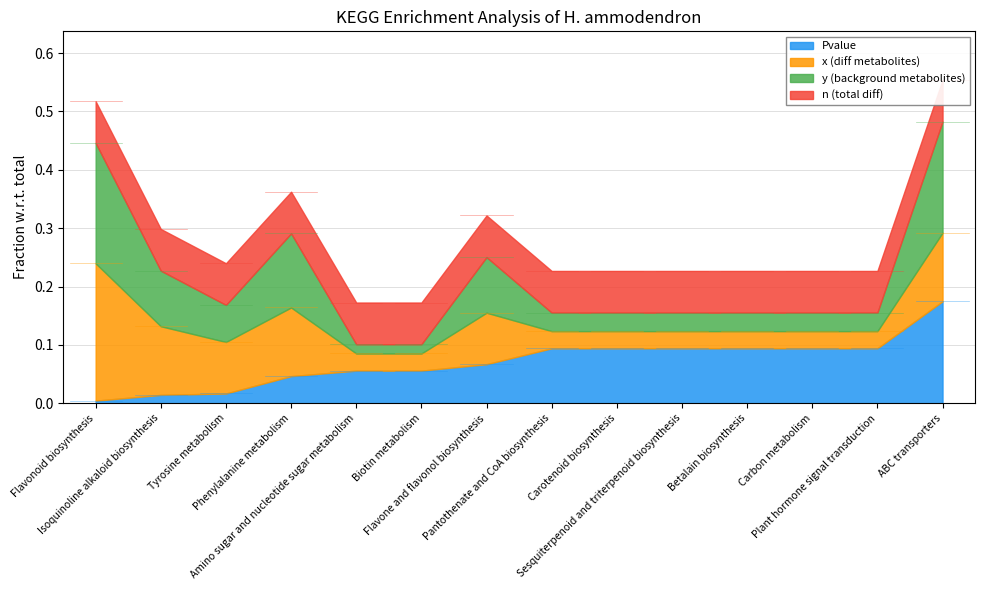

List the labels in order of Pvalue value, smallest first.

Flavonoid biosynthesis, Isoquinoline alkaloid biosynthesis, Tyrosine metabolism, Phenylalanine metabolism, Amino sugar and nucleotide sugar metabolism, Biotin metabolism, Flavone and flavonol biosynthesis, Pantothenate and CoA biosynthesis, Carotenoid biosynthesis, Sesquiterpenoid and triterpenoid biosynthesis, Betalain biosynthesis, Carbon metabolism, Plant hormone signal transduction, ABC transporters